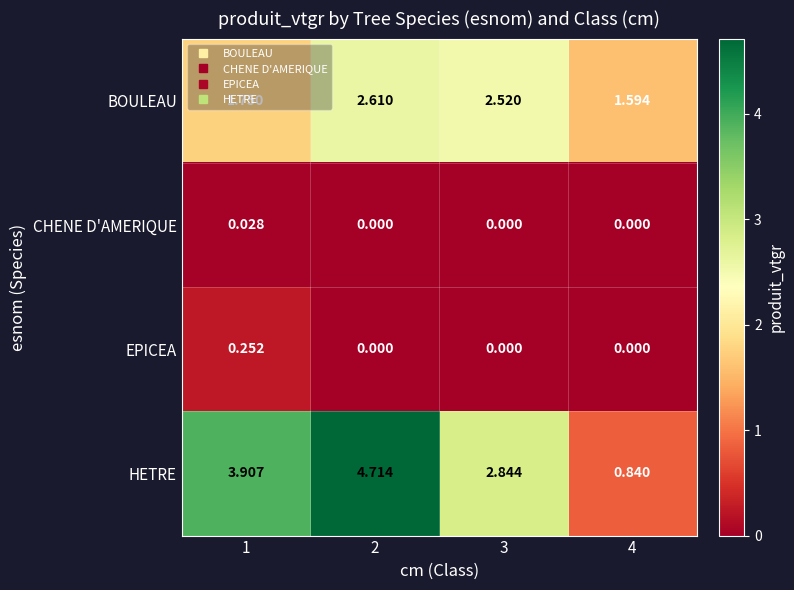

Between 3 and 4, which series saw the biggest shift?

HETRE